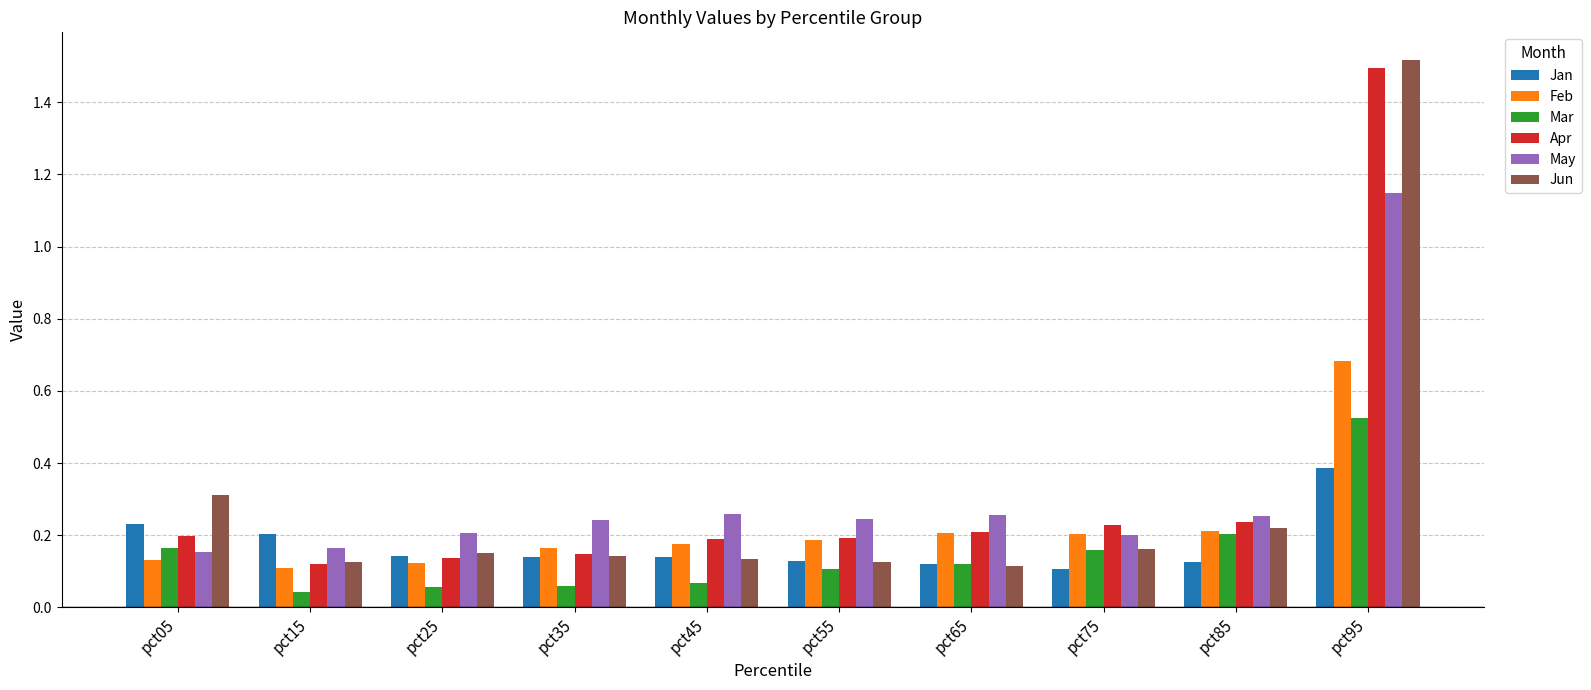

Count the Jan values in the range 0 to 1.

10